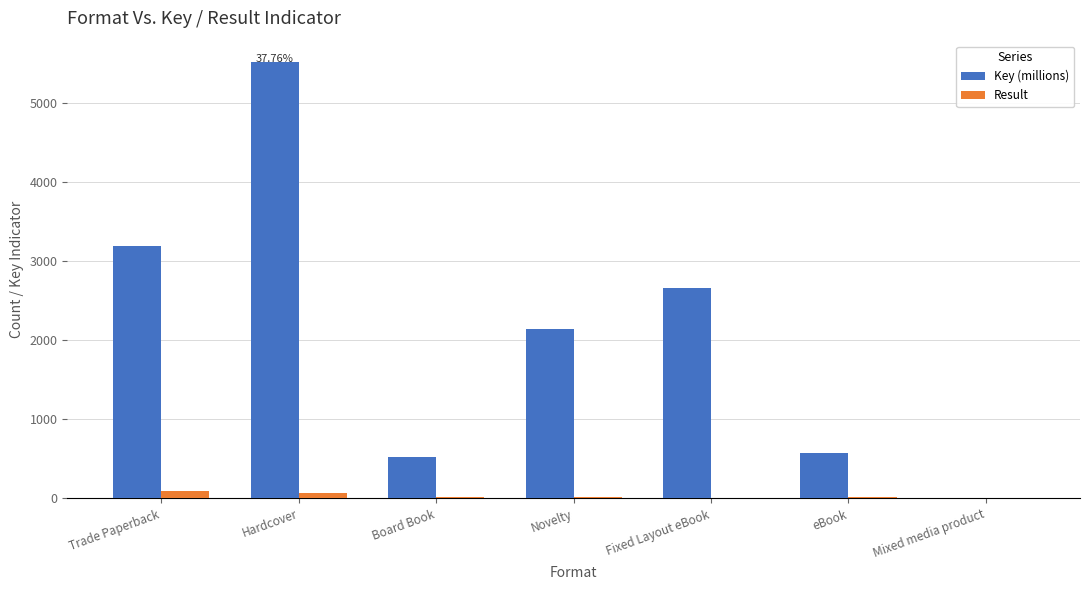

Is the value of Key (millions) at Mixed media product greater than the value of Result at Trade Paperback?

No